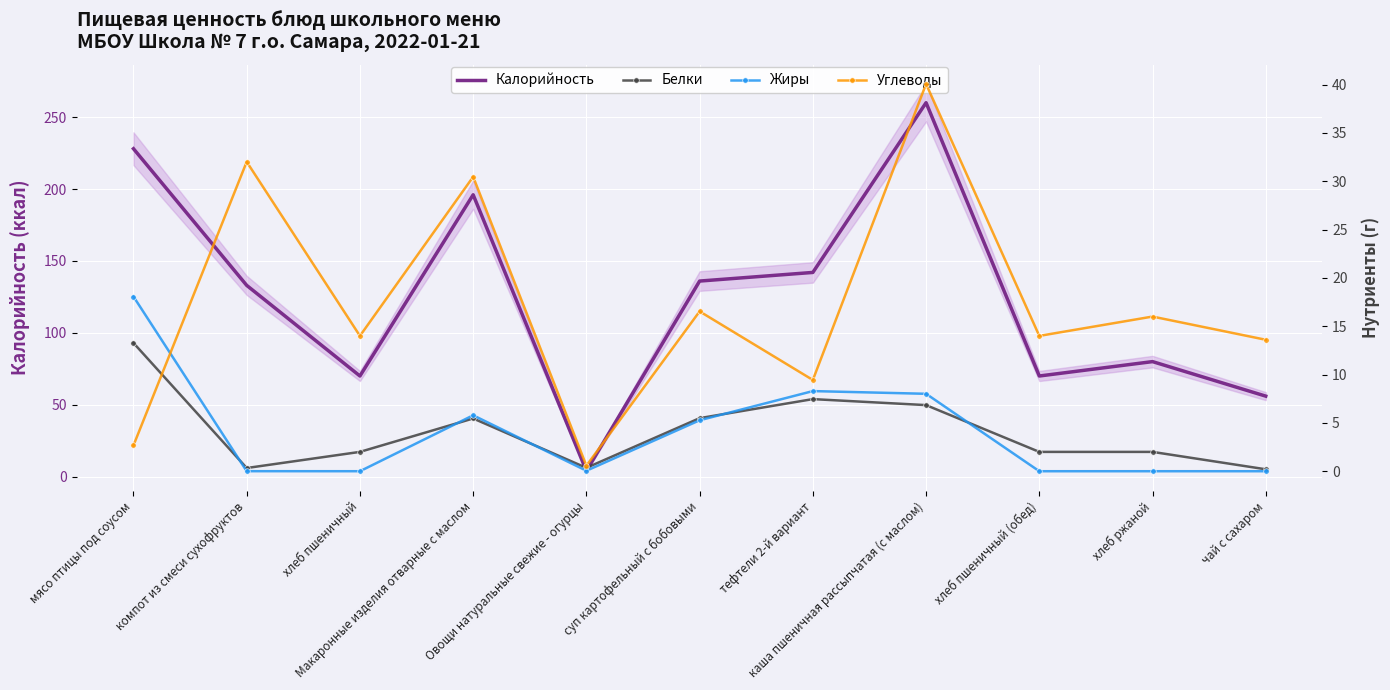

What is the label of the 6th point from the right?

суп картофельный с бобовыми